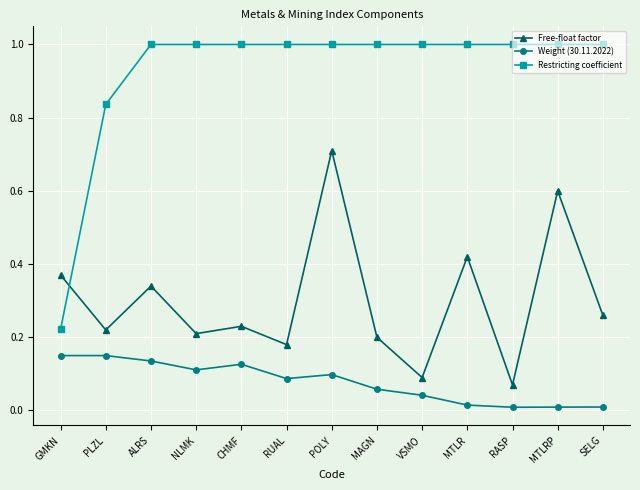

At how many categories does at least one series exceed 0?

13